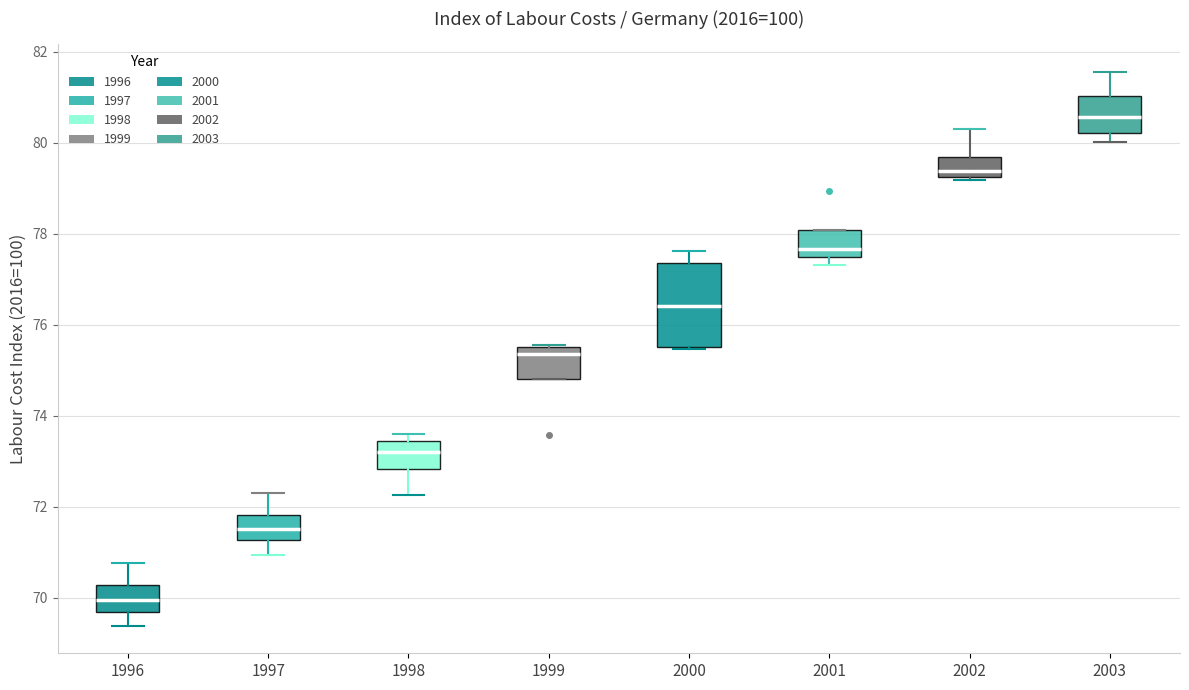

Reading left to right, transcribe this box plot: for each box, give where its median line is, the range the box spans, and where its two whiskers end, as read against the y-axis. The values are not printed on the chart, so give them approximately, as read against the axis.

1996: median 70.0, box 69.6 to 70.2, whiskers 69.4 to 70.8
1997: median 71.6, box 71.2 to 71.8, whiskers 71.0 to 72.2
1998: median 73.2, box 72.8 to 73.4, whiskers 72.2 to 73.6
1999: median 75.4, box 74.8 to 75.6, whiskers 74.8 to 75.6
2000: median 76.4, box 75.6 to 77.4, whiskers 75.4 to 77.6
2001: median 77.6, box 77.4 to 78.0, whiskers 77.4 (just below the box's lower edge) to 78.0
2002: median 79.4, box 79.2 to 79.6, whiskers 79.2 (just below the box's lower edge) to 80.4
2003: median 80.6, box 80.2 to 81.0, whiskers 80.0 to 81.6